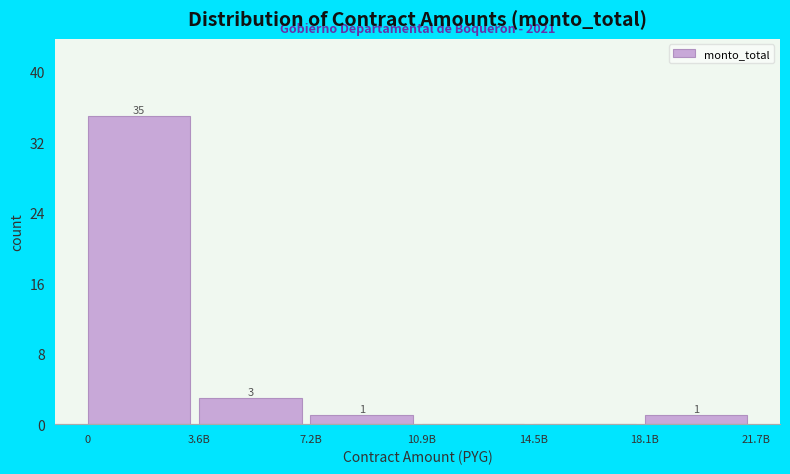

Reading right to left, transcribe all the data shown in this chart.

18.1B=1	14.5B=0	10.9B=0	7.2B=1	3.6B=3	0=35